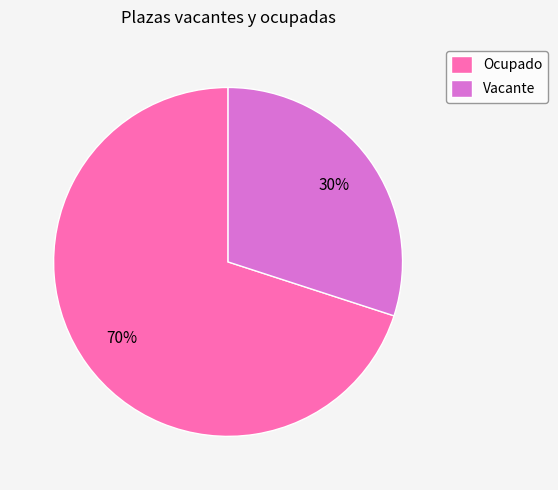

Which has a higher value, Ocupado or Vacante?

Ocupado